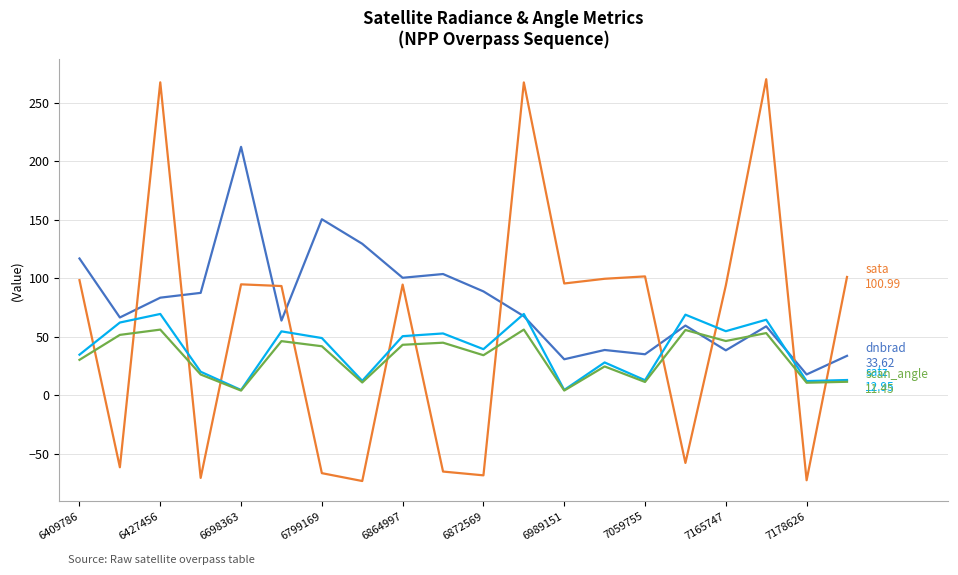

What is the minimum value shown in the chart?

-73.3